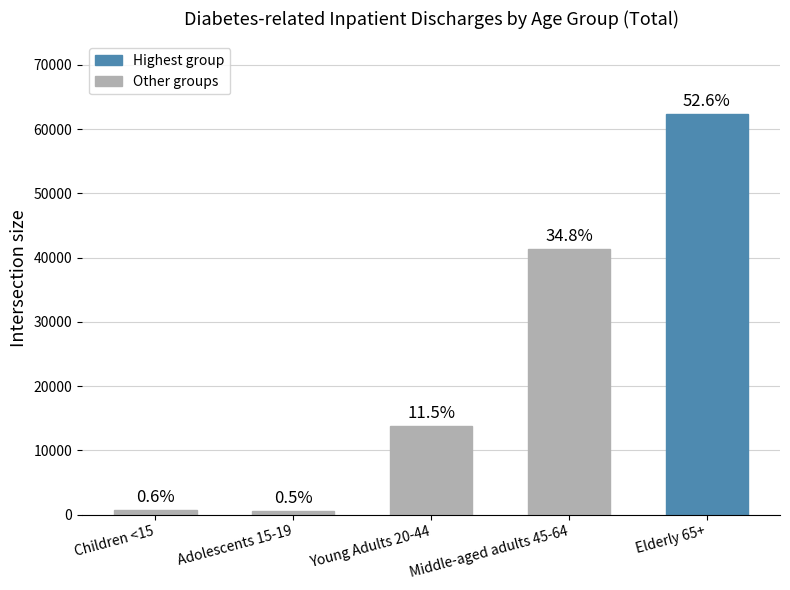

At which category does the chart reach its peak across all series?

Elderly 65+